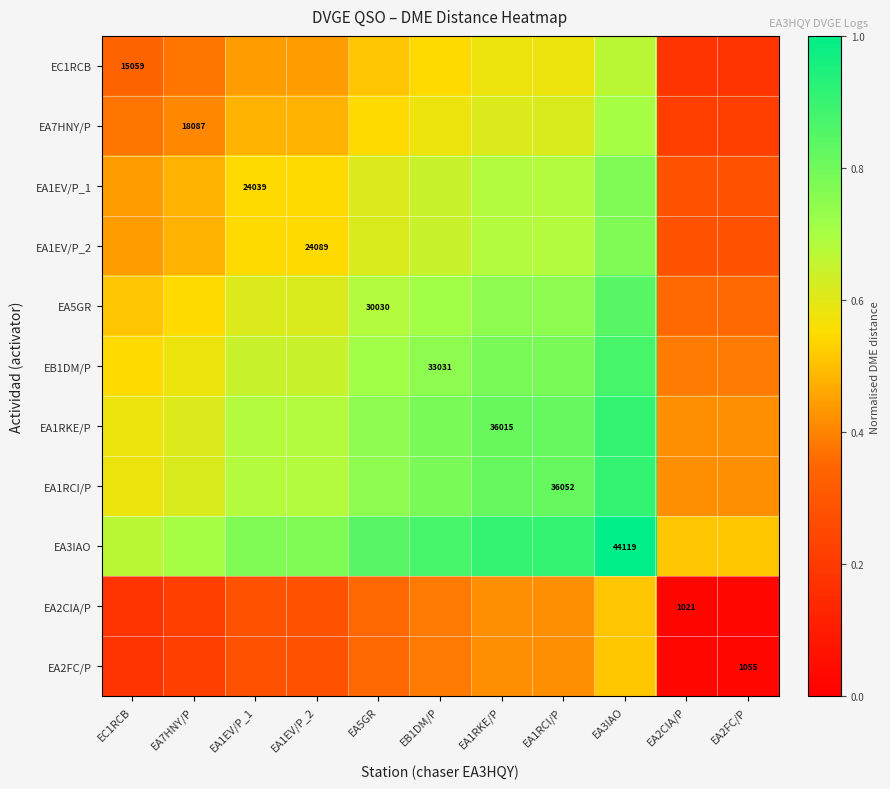

List the series in order of their peak value, highest first.

EA3IAO, EA1RCI/P, EA1RKE/P, EB1DM/P, EA5GR, EA1EV/P_2, EA1EV/P_1, EA7HNY/P, EC1RCB, EA2FC/P, EA2CIA/P